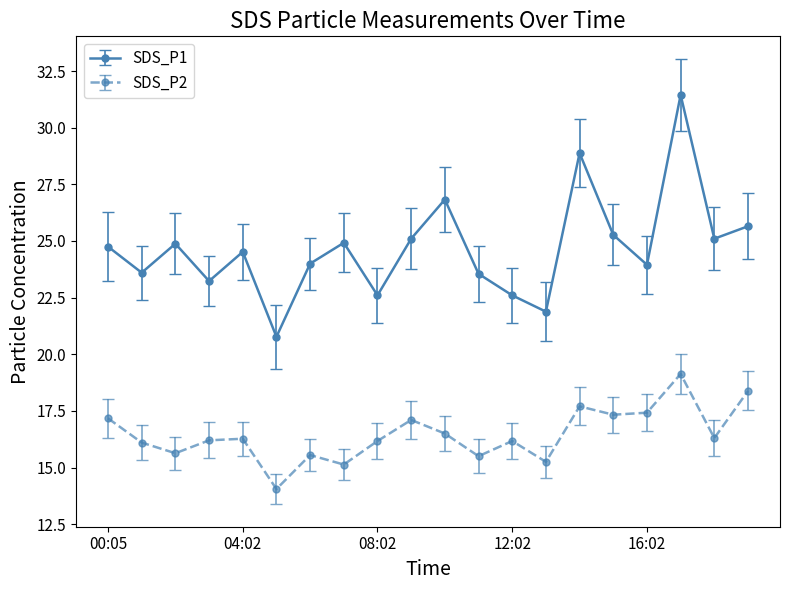

Which series has the largest total across all categories?

SDS_P1